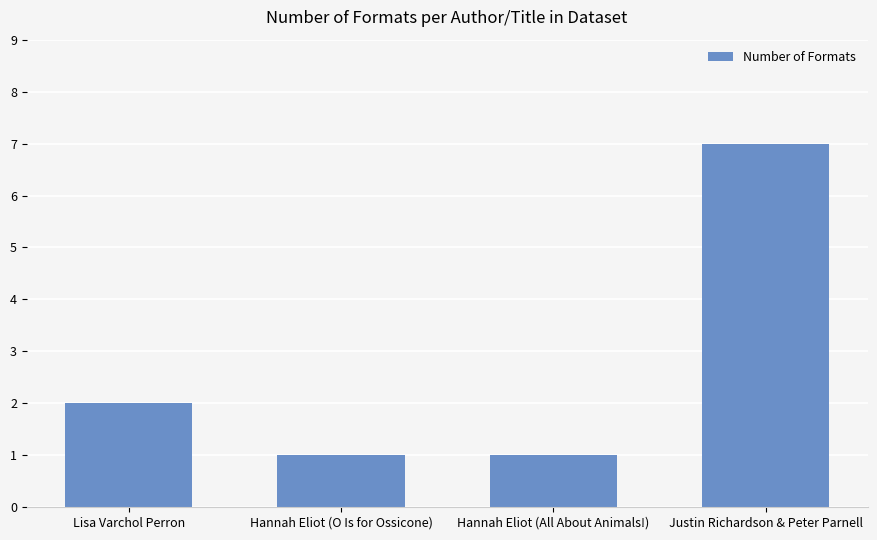

What is the difference between the maximum and minimum values?

6